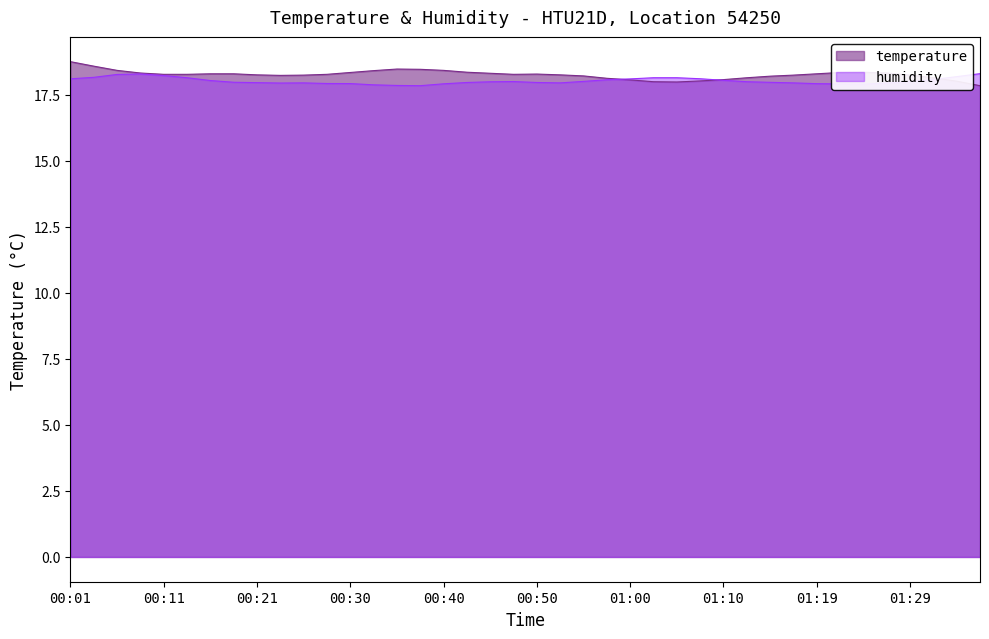

At which category does humidity reach its first local peak?

00:08